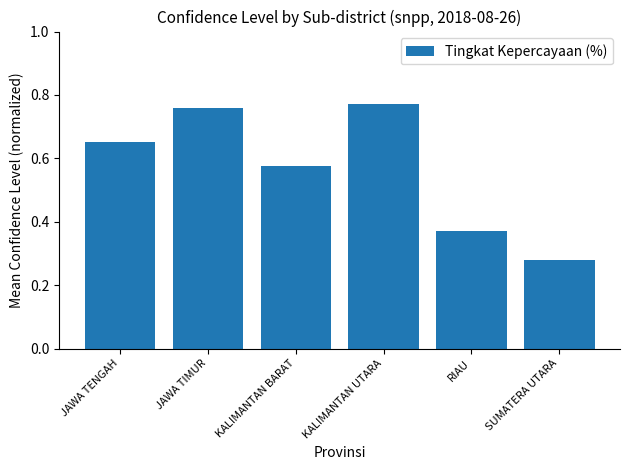

What position from the left is JAWA TIMUR?

2